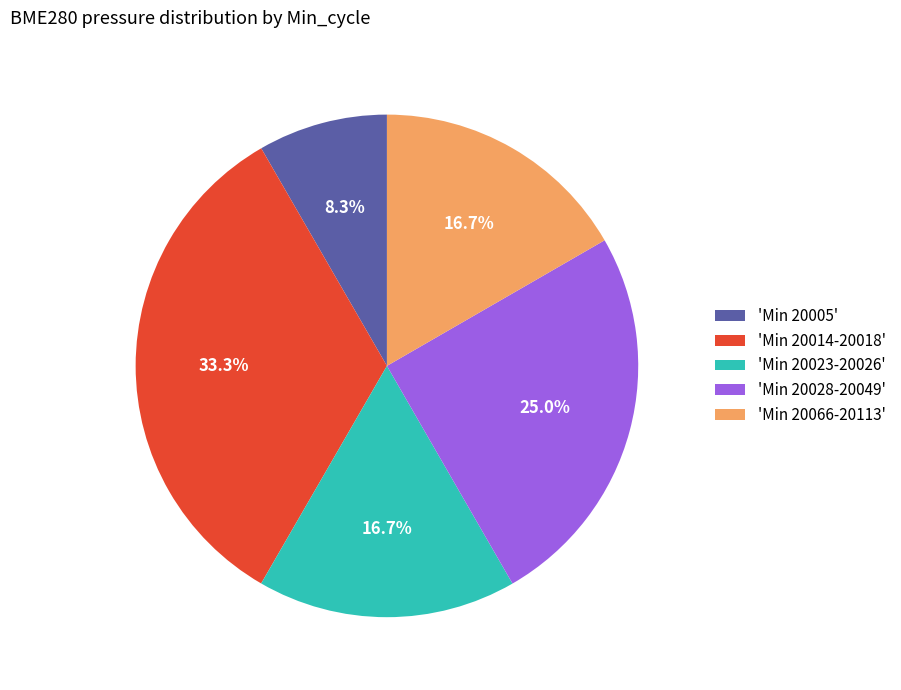

What portion of the pie excludes 'Min 20023-20026'?

83.3%